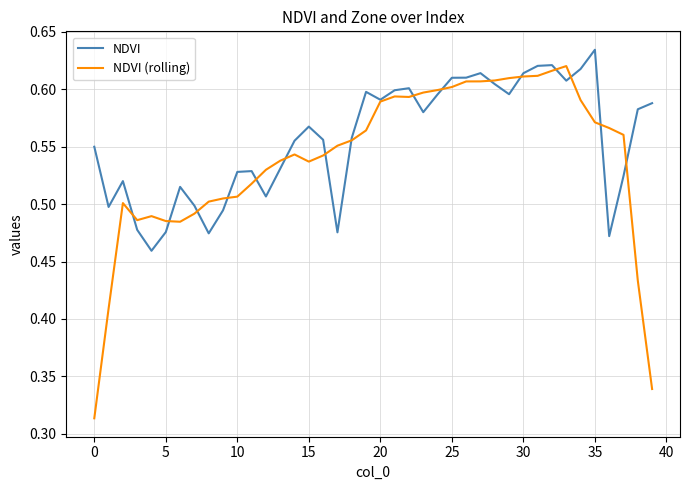

Which series has the largest total across all categories?

NDVI